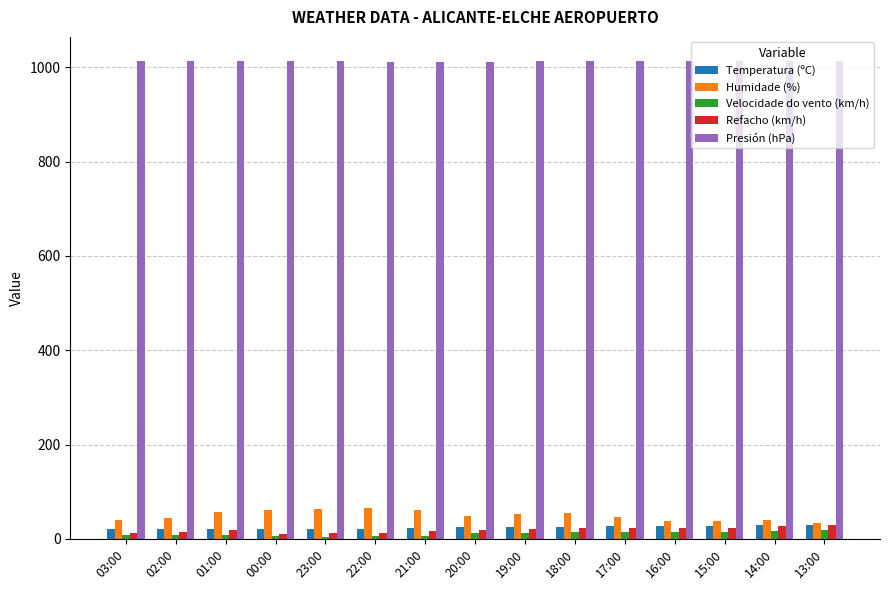

Is it true that Temperatura (ºC) equals 27.1 at 17:00?

True